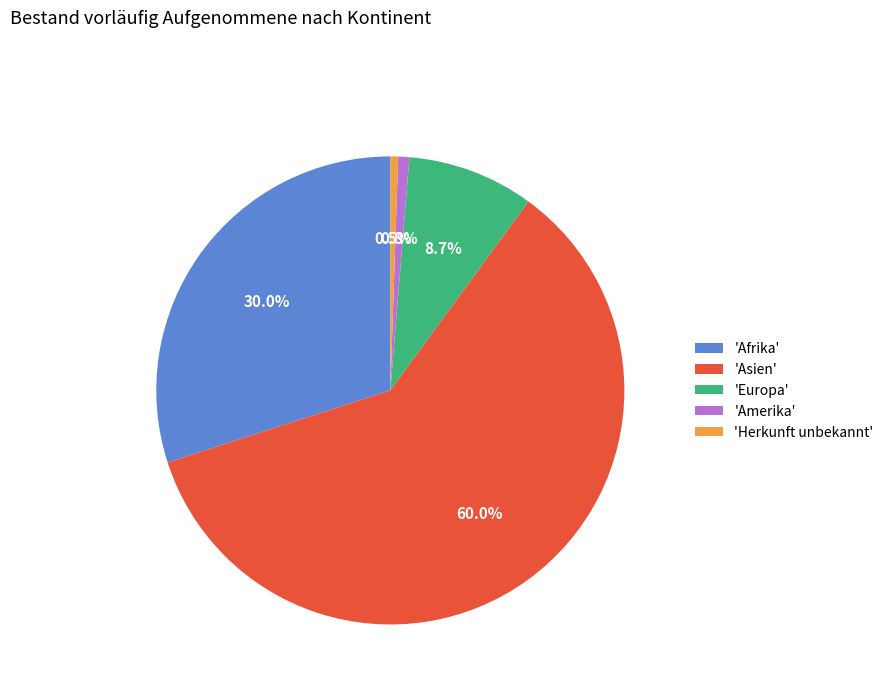

Count the number of slices in the pie.

5